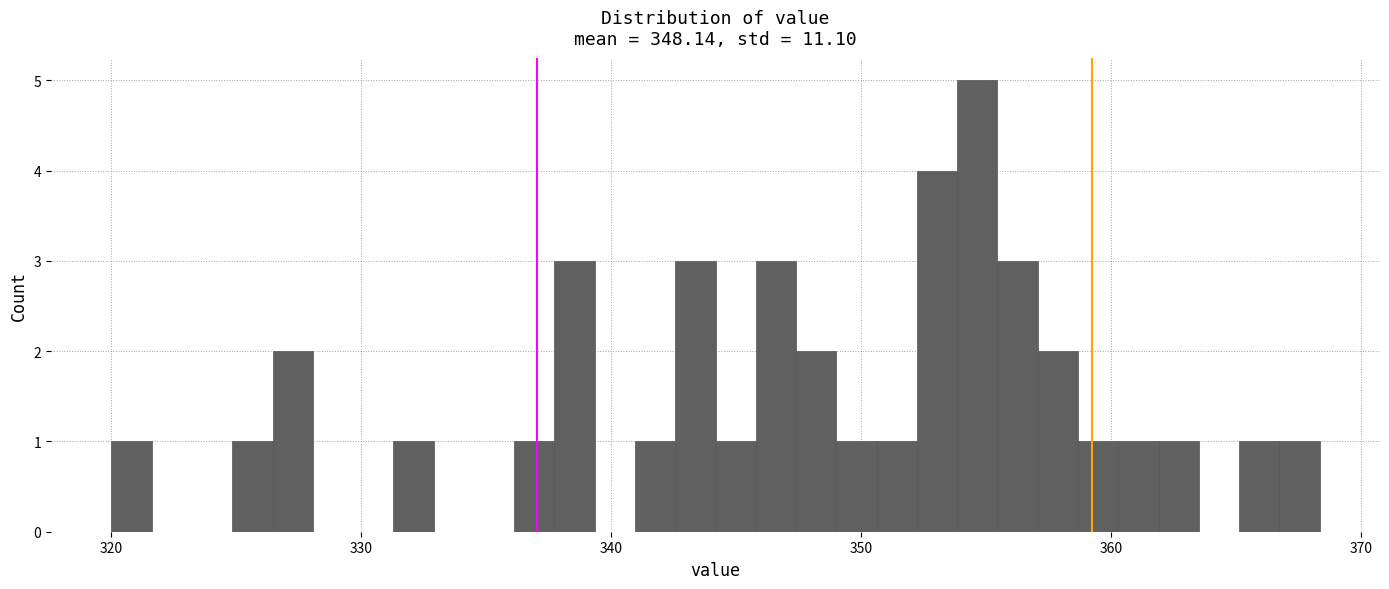

Read against the x-axis, roughly where is the centre of the tallest bar?

355